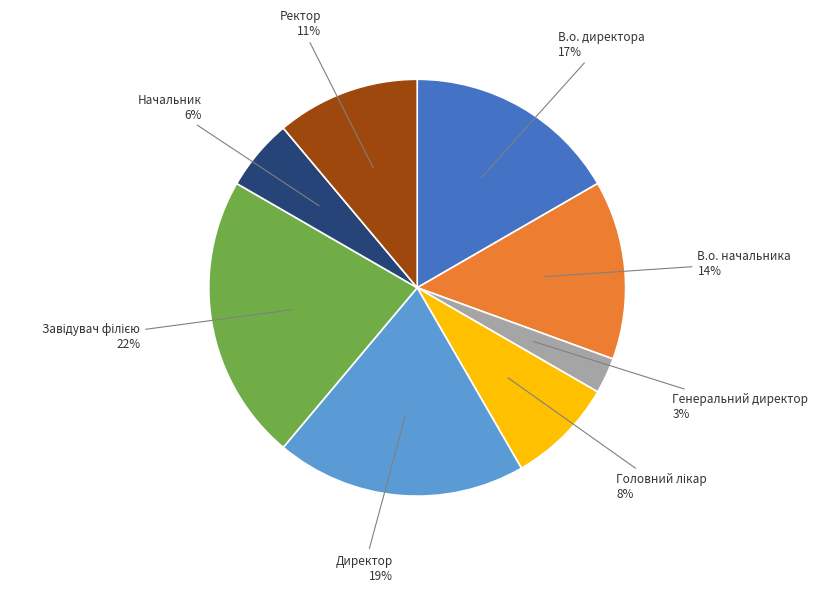

Is there a majority slice in this chart?

No